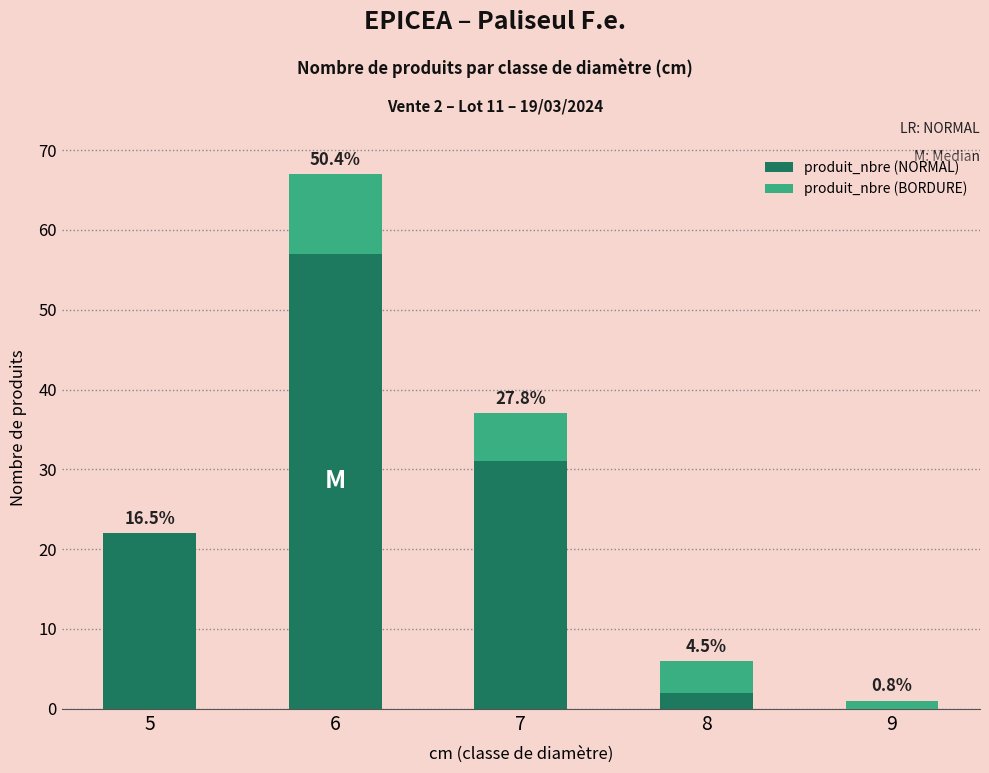

True or false: produit_nbre (NORMAL) has a value of 20 at 7.

False